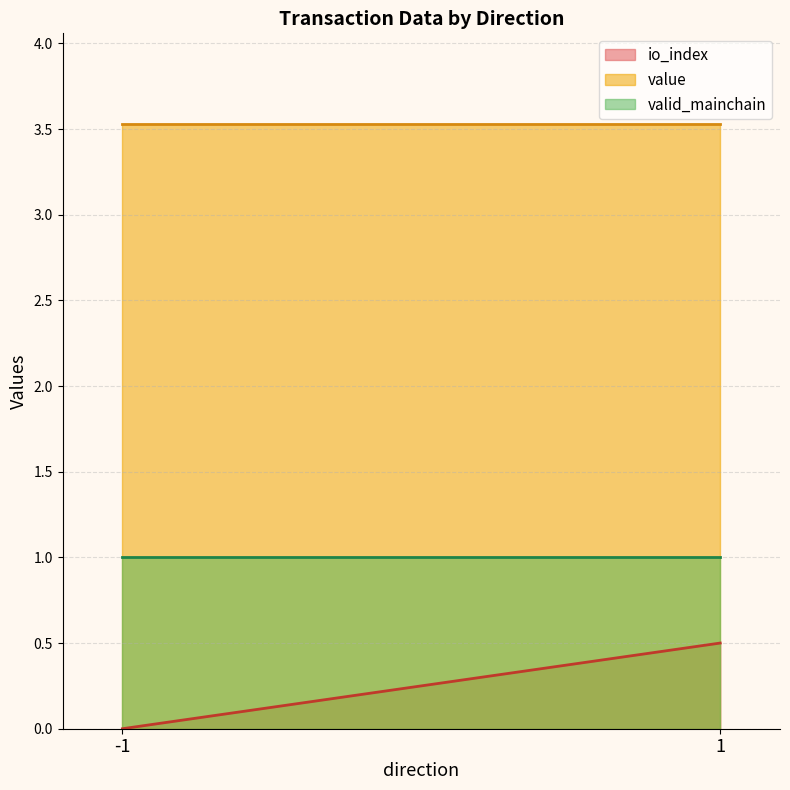

List the series in order of their overall mean, highest first.

value, valid_mainchain, io_index